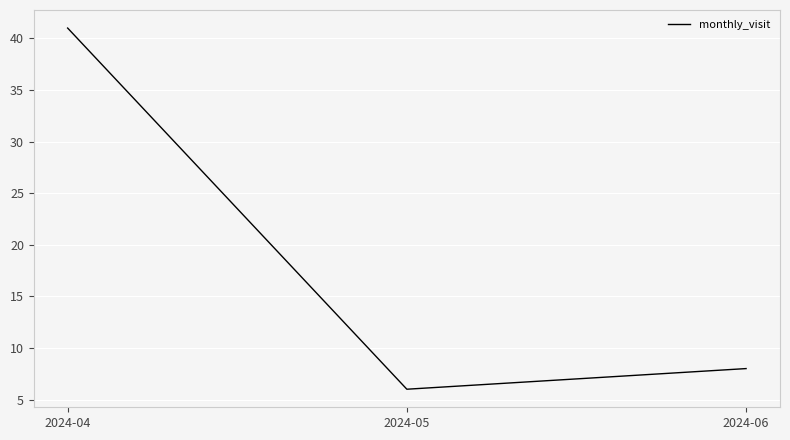

List the labels in order of value, largest first.

2024-04, 2024-06, 2024-05